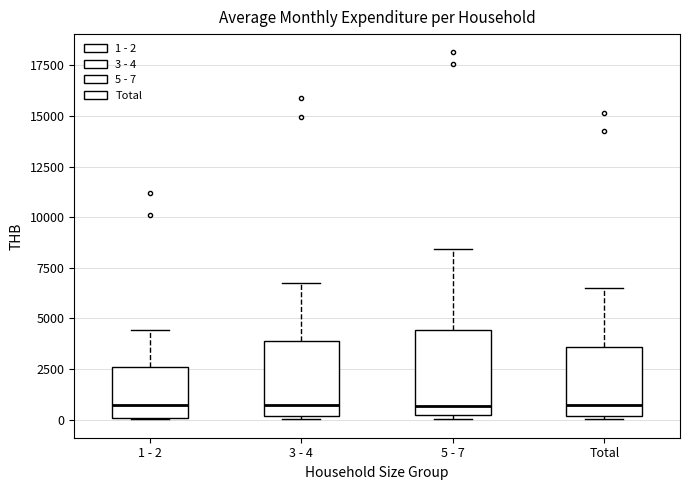

Reading left to right, transcribe this box plot: for each box, give where its median line is, the range the box spans, and where its two whiskers end, as read against the y-axis. The values are not printed on the chart, so give them approximately, as read against the axis.

1 - 2: median 500, box 0 to 2500, whiskers 0 to 4500
3 - 4: median 500, box 0 to 4000, whiskers 0 to 6500
5 - 7: median 500, box 0 to 4500, whiskers 0 (just below the box's lower edge) to 8500
Total: median 500, box 0 to 3500, whiskers 0 to 6500